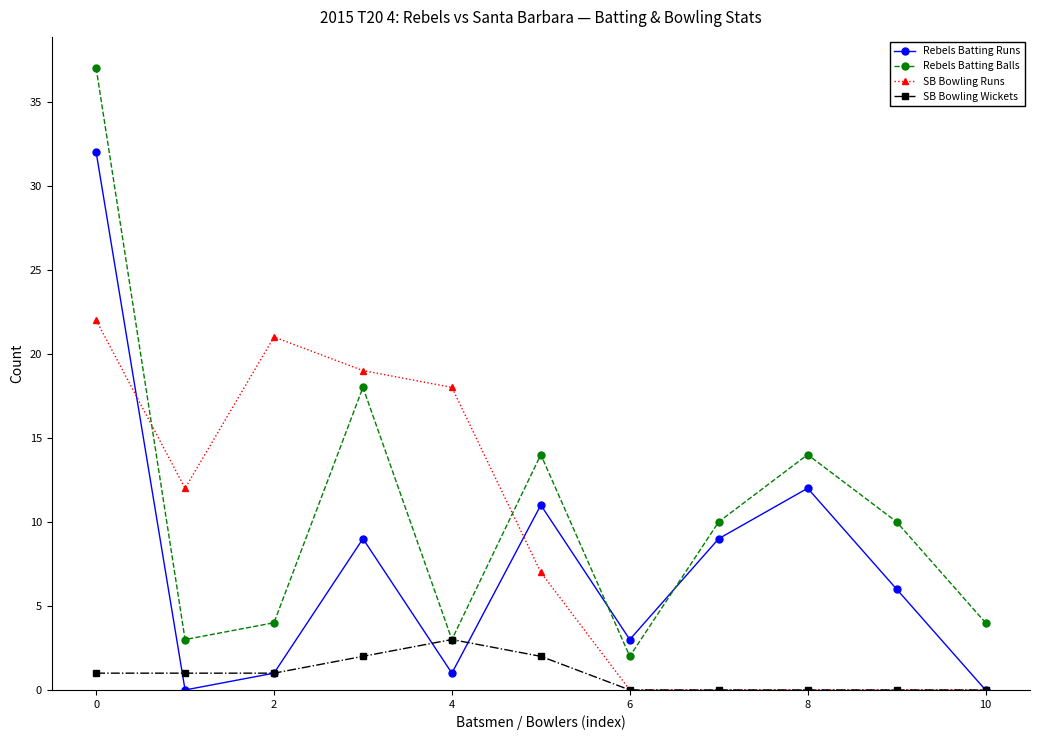

Which series has the largest range (max minus min)?

Rebels Batting Balls